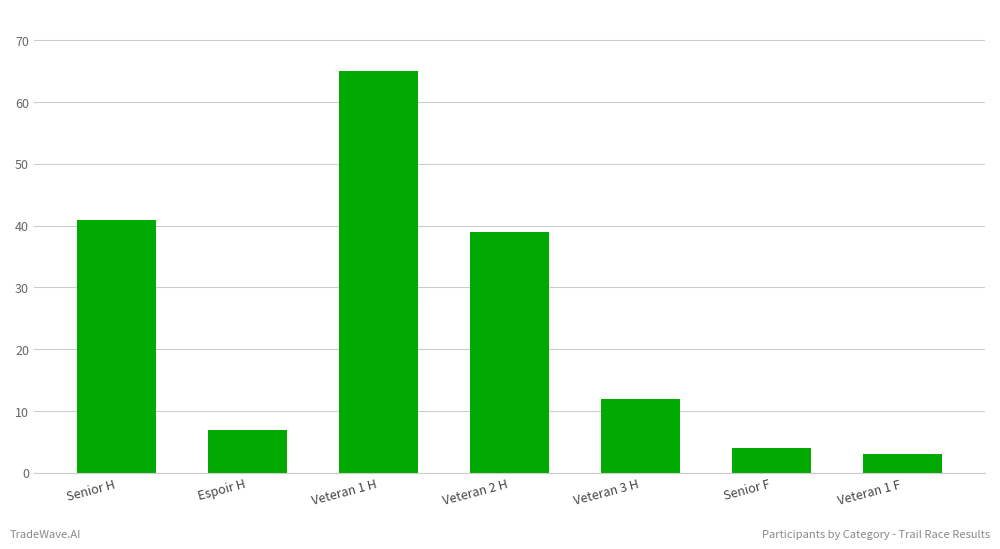

The chart shows a value of 3 at Veteran 1 F. True or false?

True